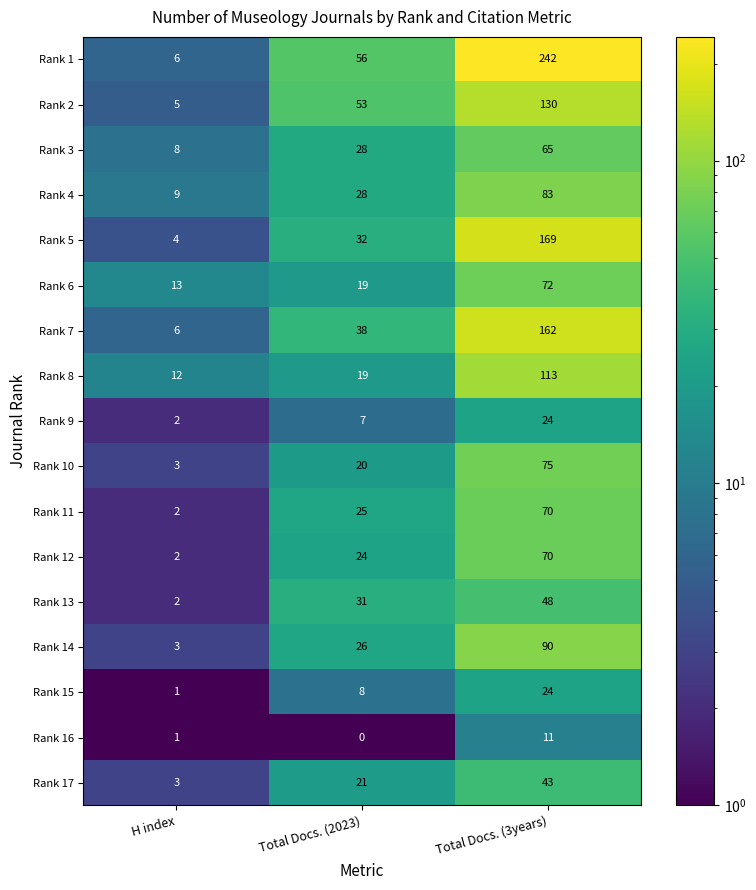

Which series has the widest spread of values?

Rank 1